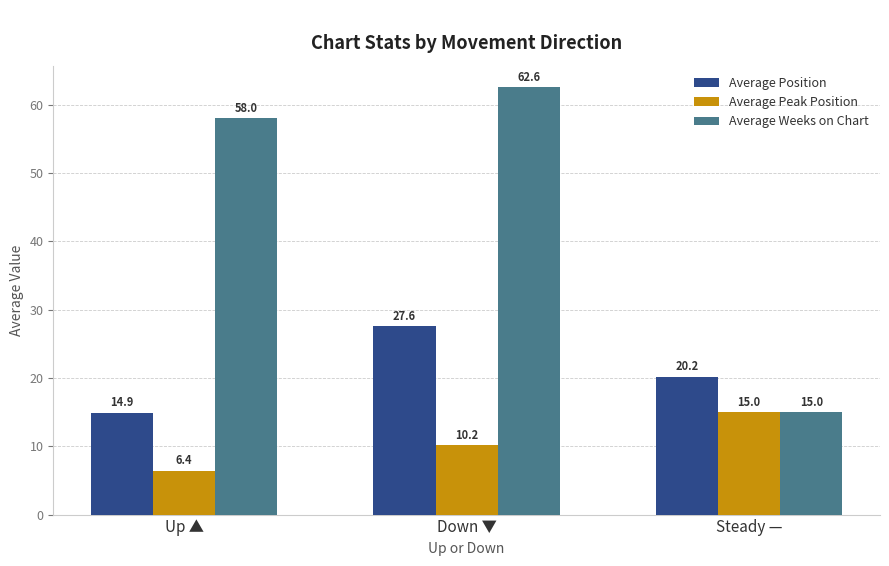

Reading right to left, transcribe all the data shown in this chart.

Average Position: Steady —=20.2	Down ▼=27.6	Up ▲=14.9
Average Peak Position: Steady —=15.0	Down ▼=10.2	Up ▲=6.4
Average Weeks on Chart: Steady —=15.0	Down ▼=62.6	Up ▲=58.0